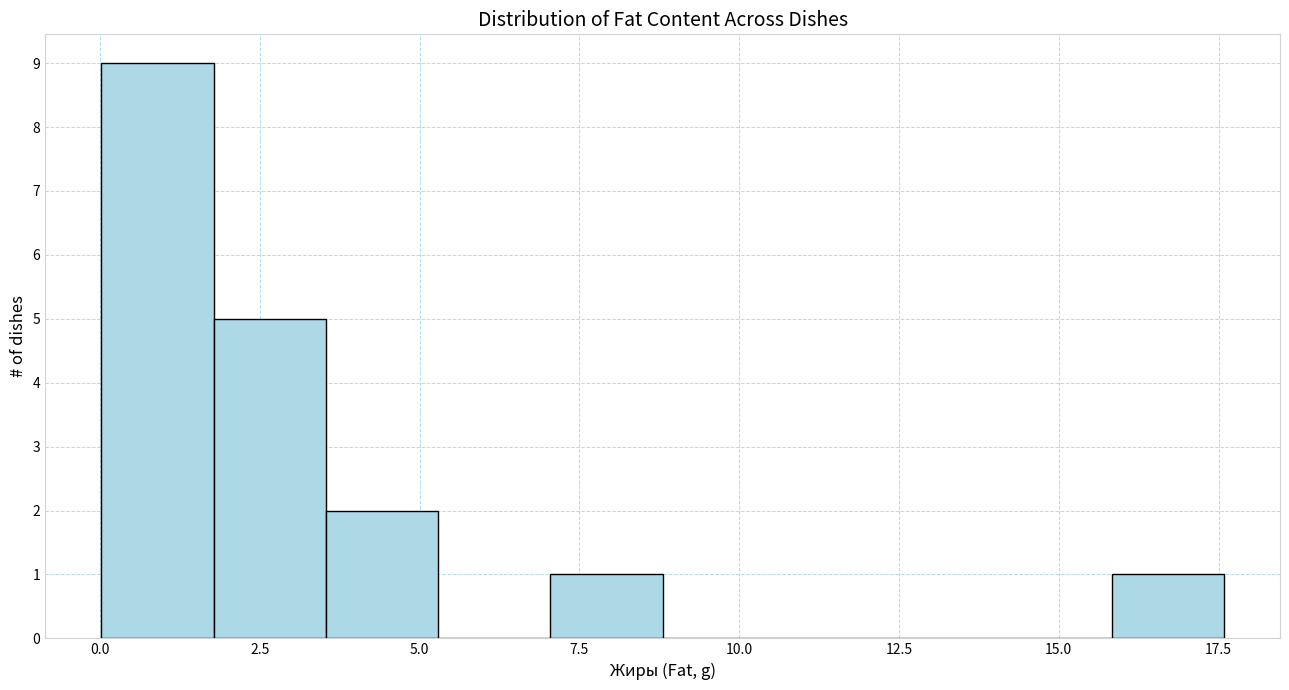

Around what value on the x-axis is the tallest bar? Give the approximate position of its centre, as read against the axis.

1.0